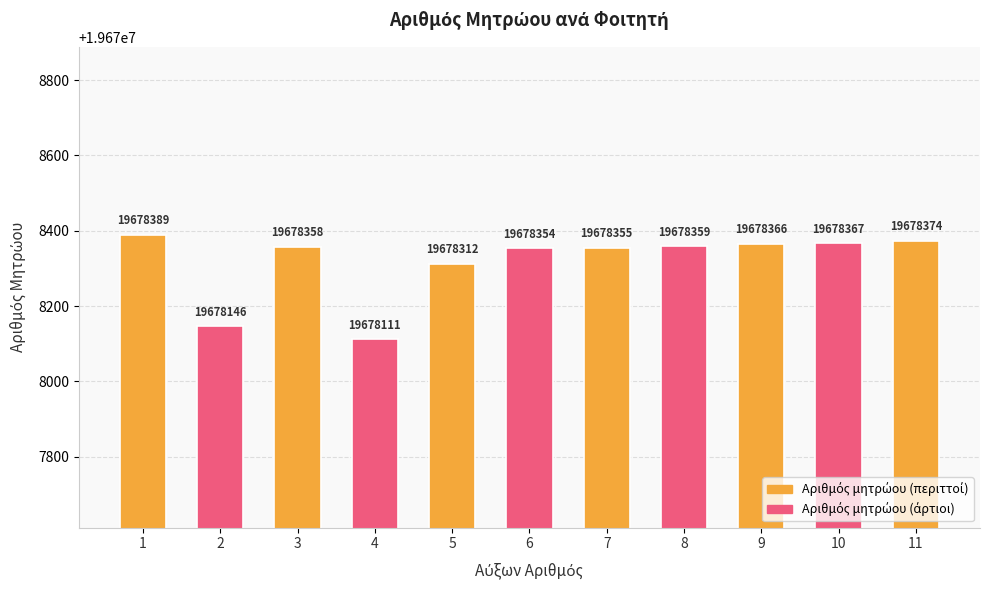

What is the value of the 4th bar from the left?

19678111